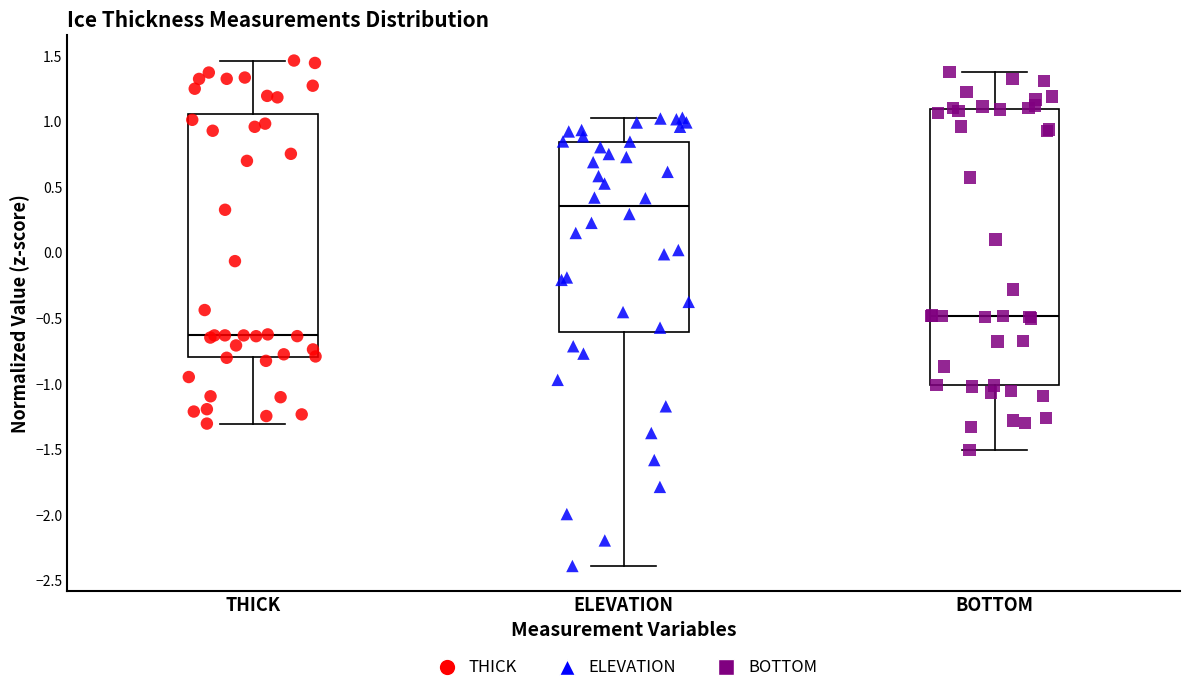

Where is the lower edge of the box for BOTTOM on the y-axis? The values are not printed on the chart, so give them approximately, as read against the axis.

-1.00